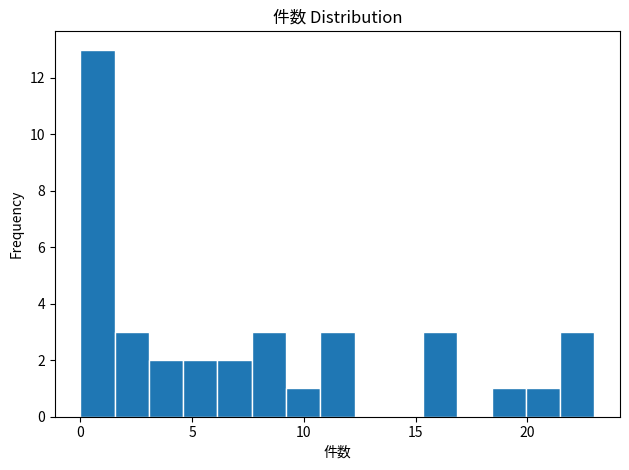

Around what value on the x-axis is the tallest bar? Give the approximate position of its centre, as read against the axis.

1.0